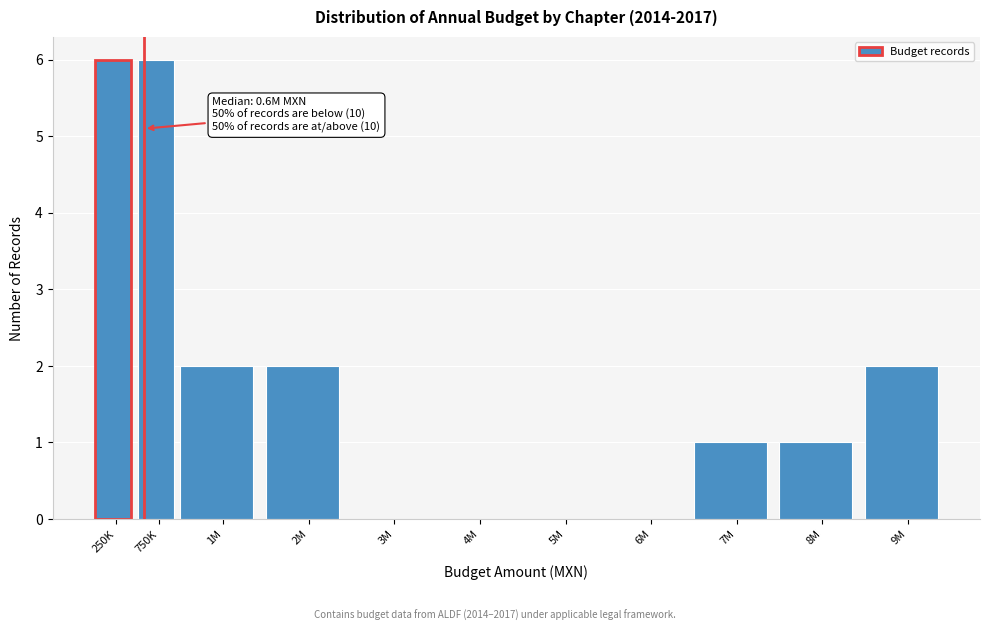

Reading right to left, transcribe all the data shown in this chart.

9M=2	8M=1	7M=1	6M=0	5M=0	4M=0	3M=0	2M=2	1M=2	750K=6	250K=6